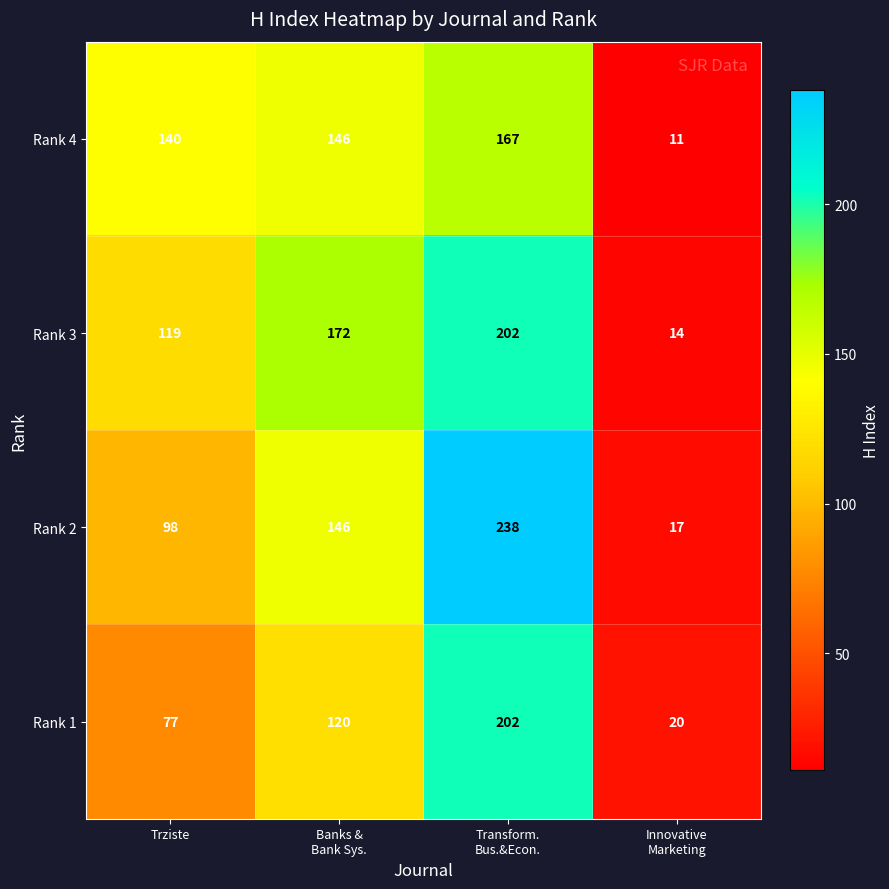

What is the minimum value shown in the chart?

11